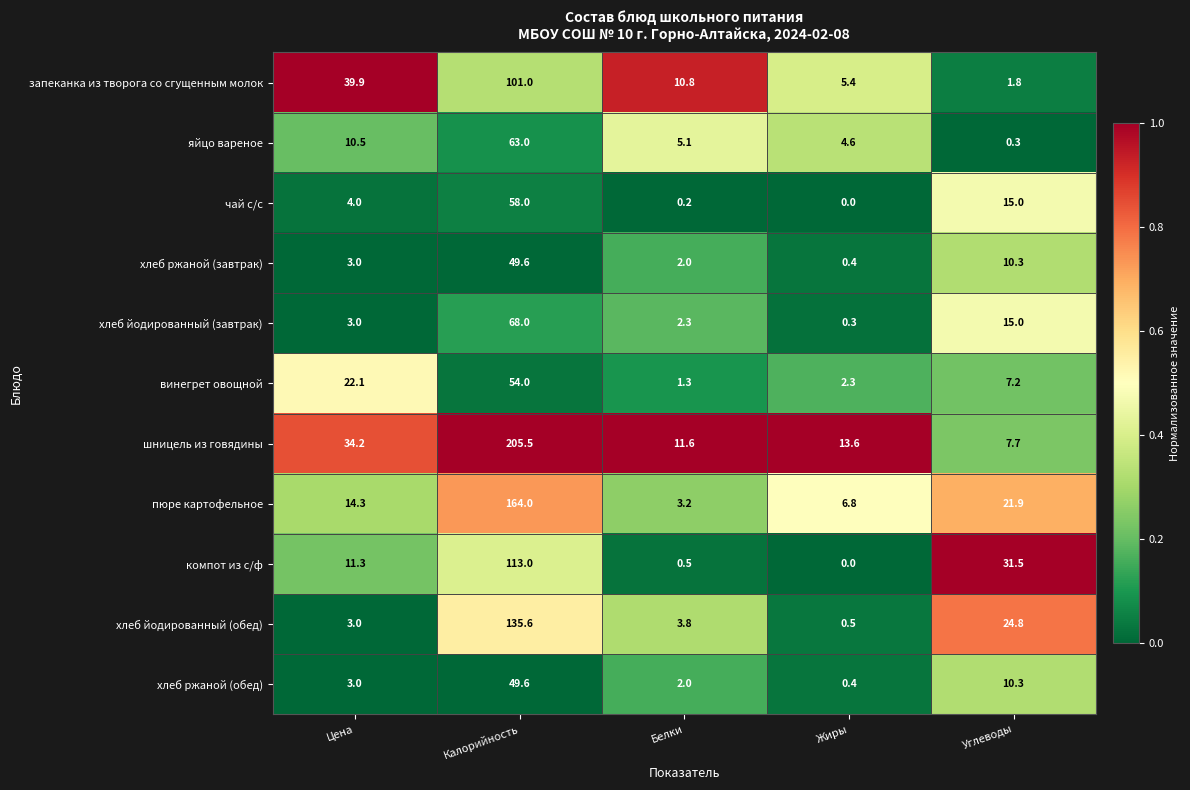

Rank the categories by компот из с/ф value from lowest to highest.

Жиры, Белки, Цена, Углеводы, Калорийность